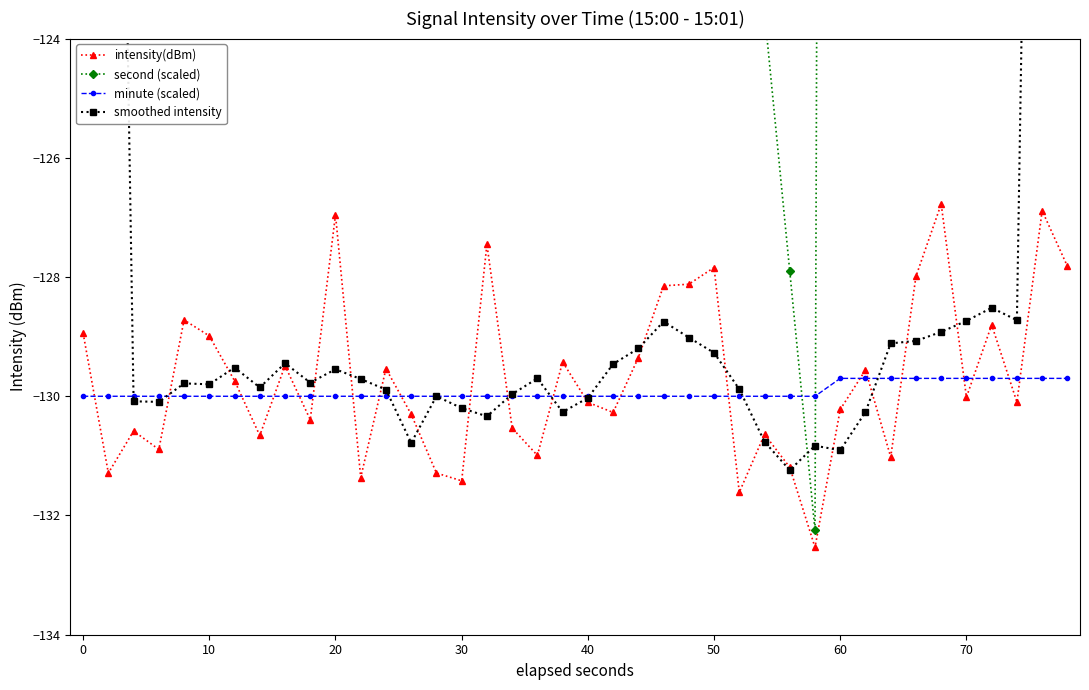

True or false: smoothed intensity and second (scaled) intersect in this chart.

True